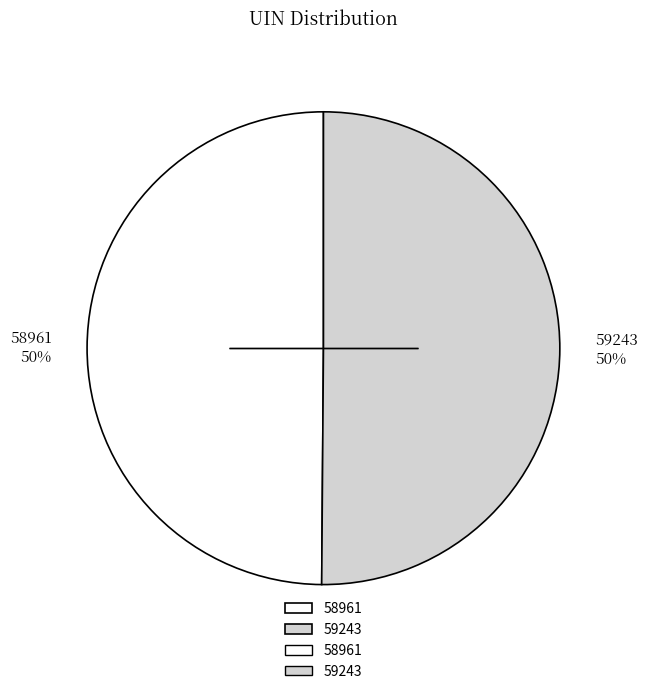

Approximately how many times larger is the value at 58961 compared to 59243?

1.0